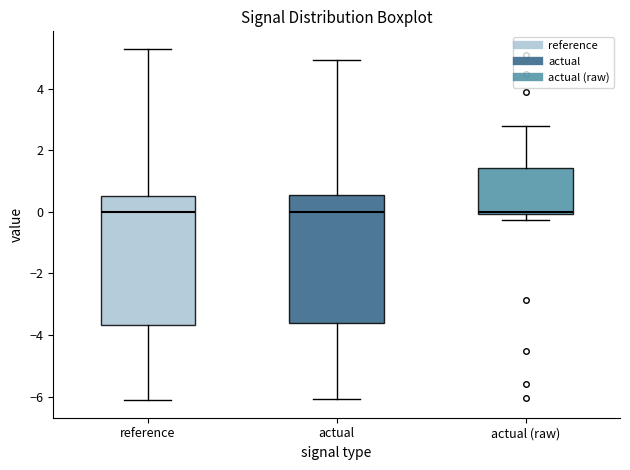

Where is the lower edge of the box for actual (raw) on the y-axis? The values are not printed on the chart, so give them approximately, as read against the axis.

0.0